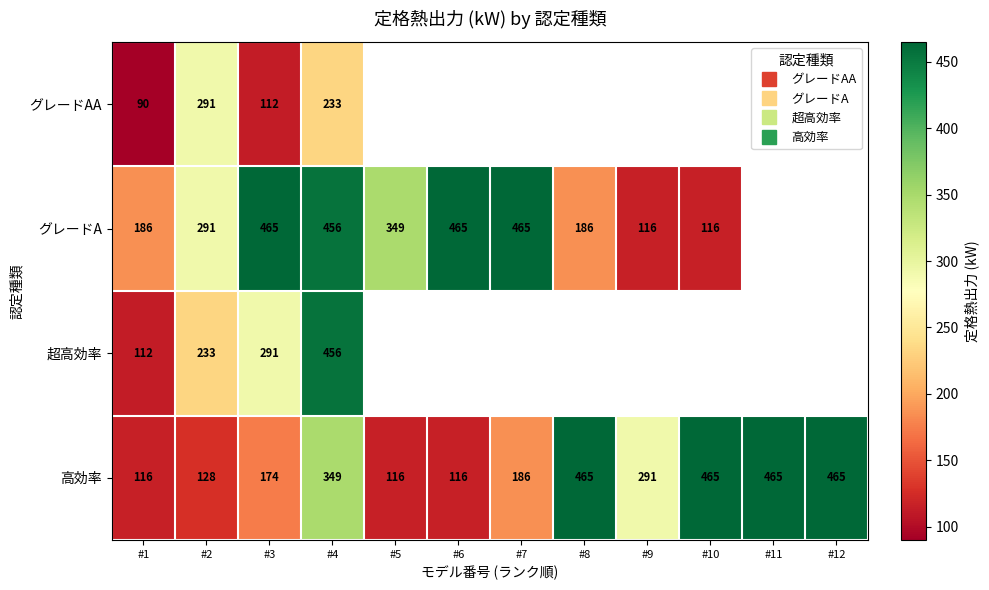

Which series has the widest spread of values?

グレードA